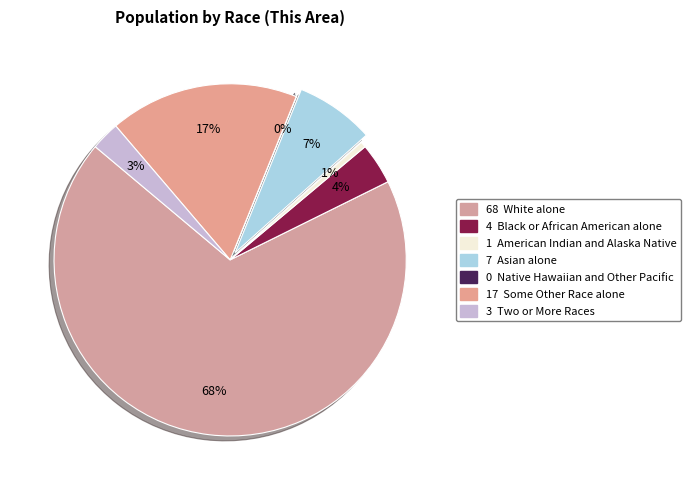

Which category has the biggest portion of the pie?

White alone